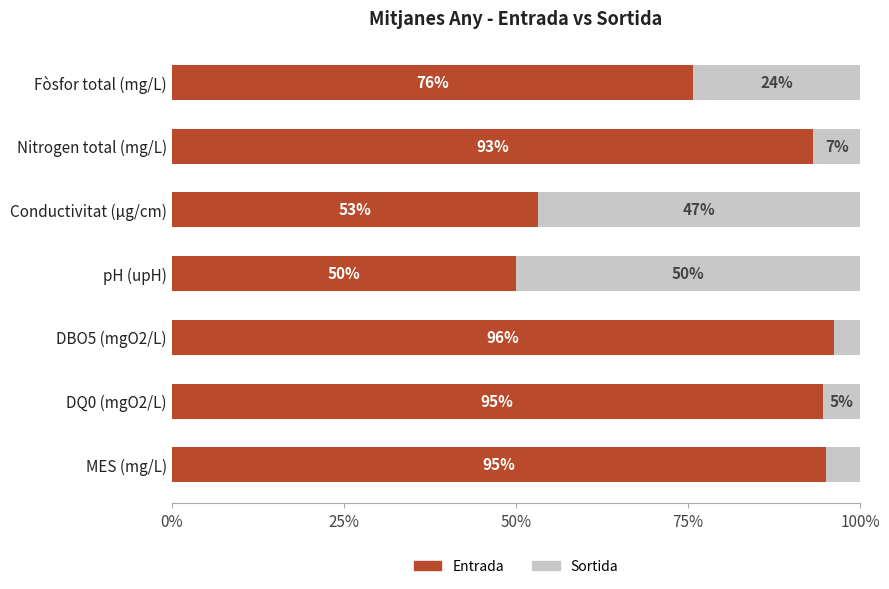

At which label does Entrada reach its peak?

DBO5 (mgO2/L)